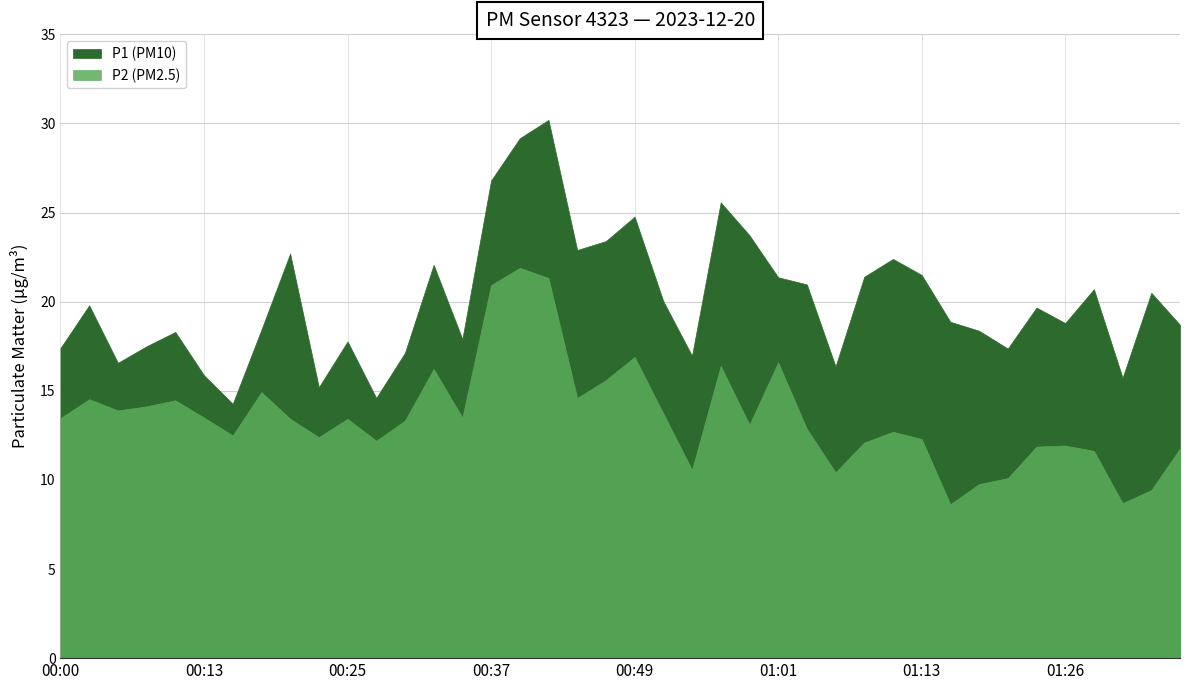

Reading left to right, list all the values displayed in this chart.

P1: 00:00=17.4	00:03=19.8	00:05=16.6	00:08=17.5	00:10=18.3	00:13=15.9	00:15=14.3	00:17=18.4	00:20=22.7	00:22=15.2	00:25=17.8	00:27=14.6	00:30=17.1	00:32=22.1	00:35=17.9	00:37=26.8	00:39=29.2	00:42=30.2	00:44=22.9	00:47=23.4	00:49=24.8	00:52=20.0	00:54=17.0	00:56=25.6	00:59=23.7	01:01=21.4	01:04=21.0	01:06=16.4	01:09=21.4	01:11=22.4	01:13=21.5	01:16=18.9	01:18=18.4	01:21=17.4	01:23=19.7	01:26=18.8	01:28=20.7	01:31=15.7	01:33=20.5	01:35=18.7
P2: 00:00=13.5	00:03=14.5	00:05=13.9	00:08=14.1	00:10=14.5	00:13=13.5	00:15=12.5	00:17=14.9	00:20=13.4	00:22=12.4	00:25=13.4	00:27=12.2	00:30=13.3	00:32=16.2	00:35=13.5	00:37=20.9	00:39=21.9	00:42=21.3	00:44=14.6	00:47=15.6	00:49=16.9	00:52=13.7	00:54=10.6	00:56=16.4	00:59=13.1	01:01=16.6	01:04=12.9	01:06=10.4	01:09=12.1	01:11=12.7	01:13=12.3	01:16=8.6	01:18=9.8	01:21=10.1	01:23=11.9	01:26=11.9	01:28=11.6	01:31=8.7	01:33=9.4	01:35=11.8